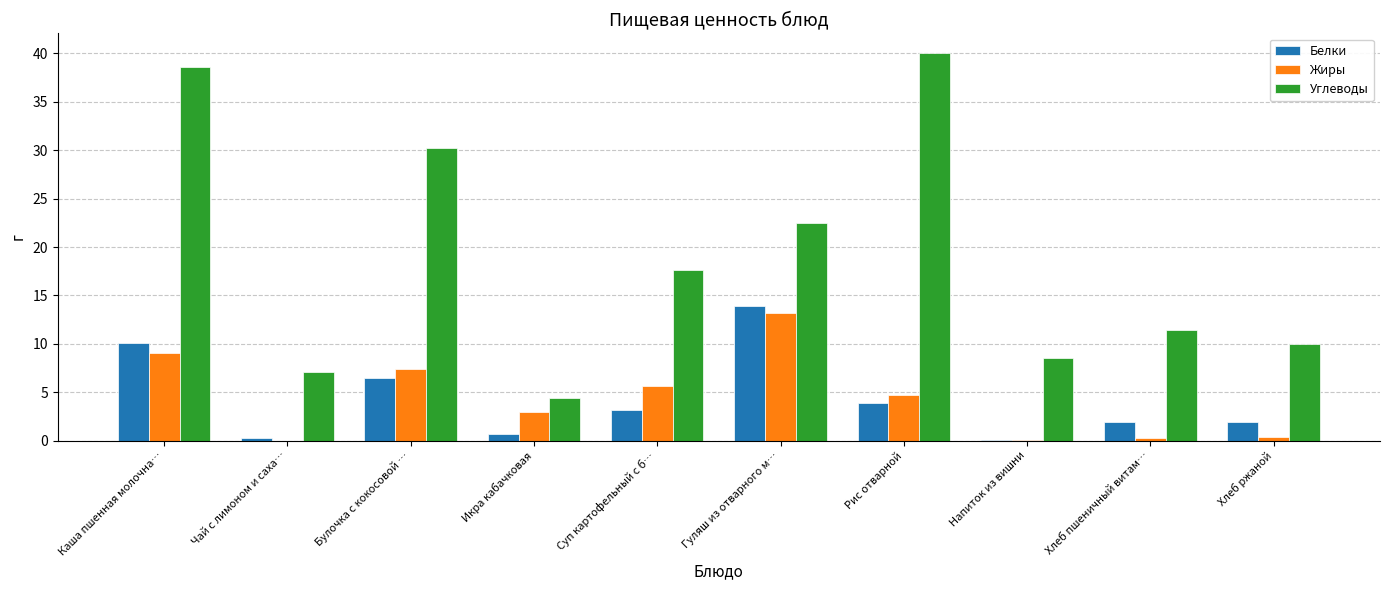

What is the sum of all Углеводы values?

190.7